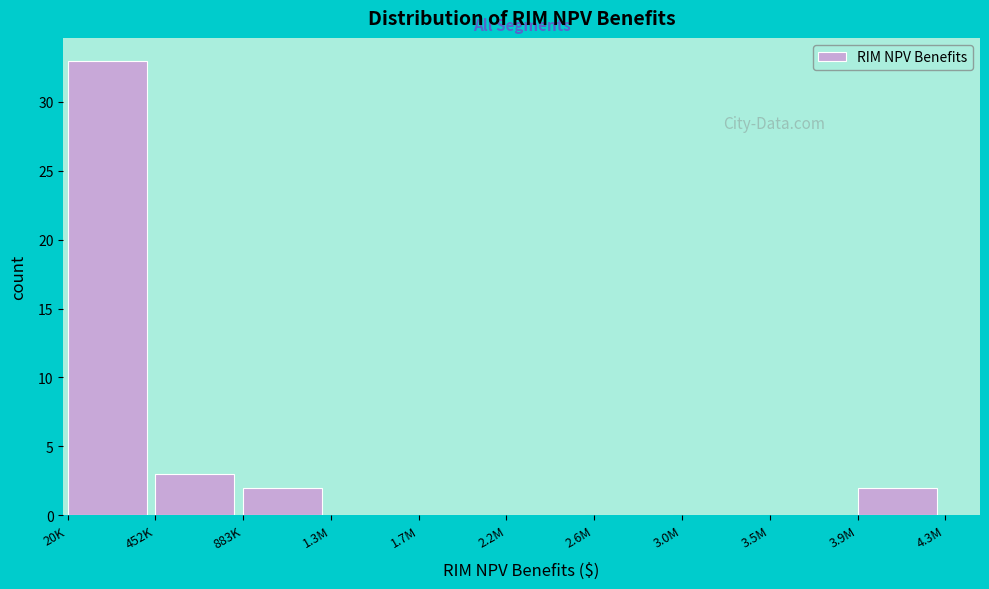

Reading left to right, extract all data points from this chart.

20K=33	452K=3	883K=2	1.3M=0	1.7M=0	2.2M=0	2.6M=0	3.0M=0	3.5M=0	3.9M=2